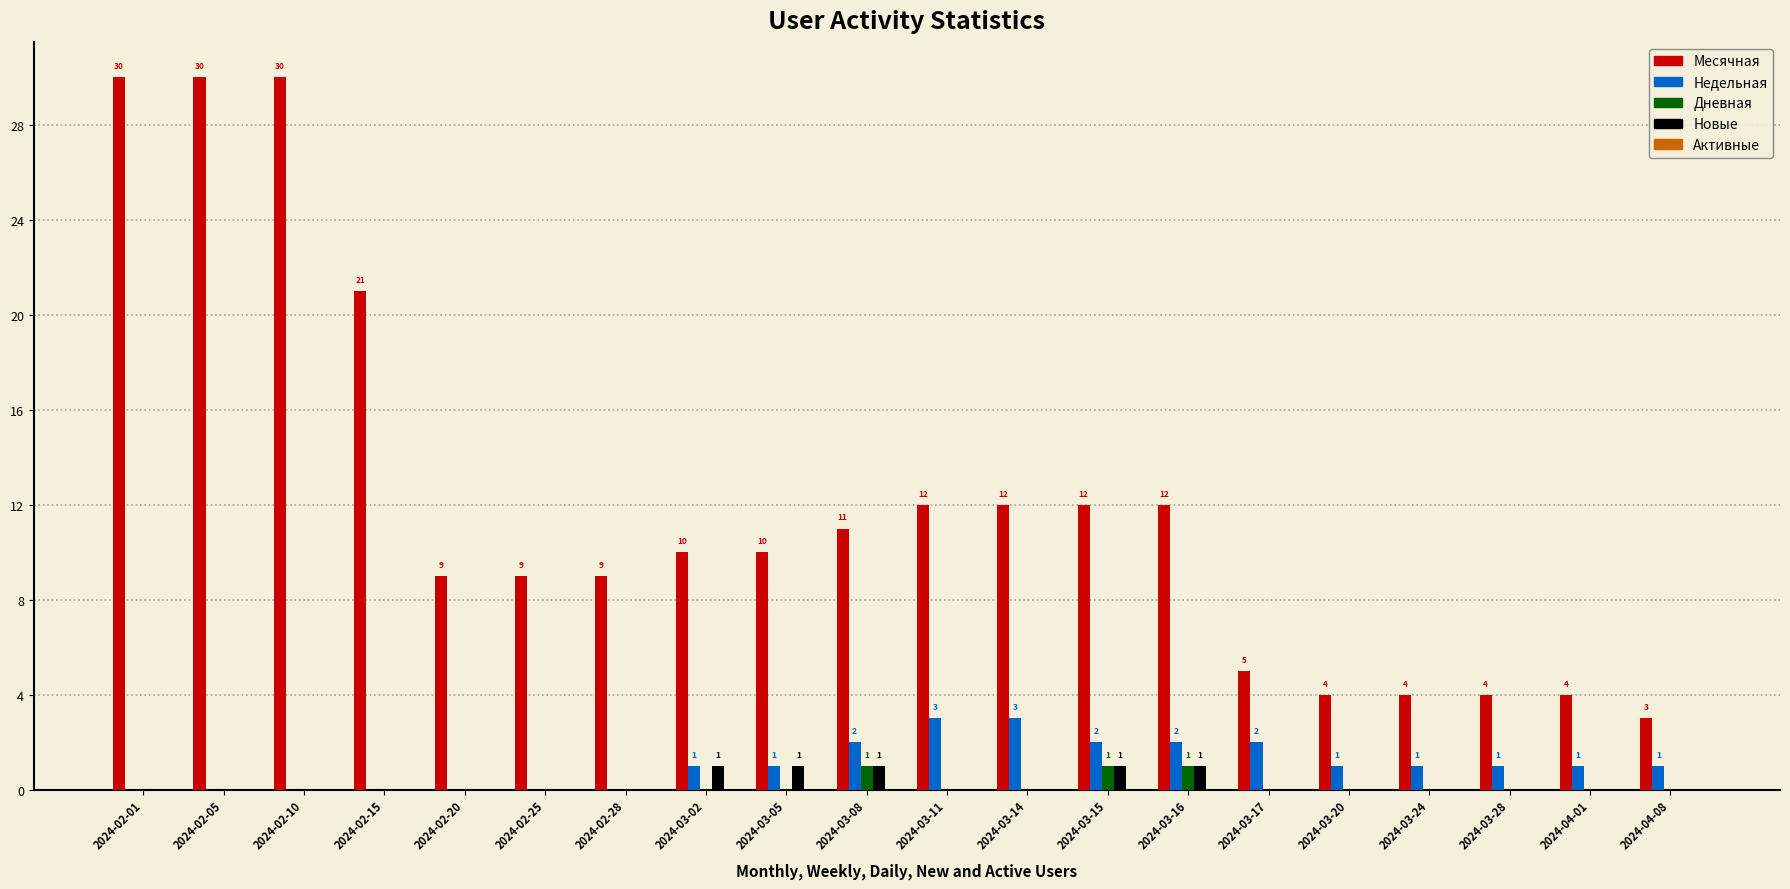

Is the value of Месячная at 2024-02-10 greater than the value of Дневная at 2024-02-15?

Yes